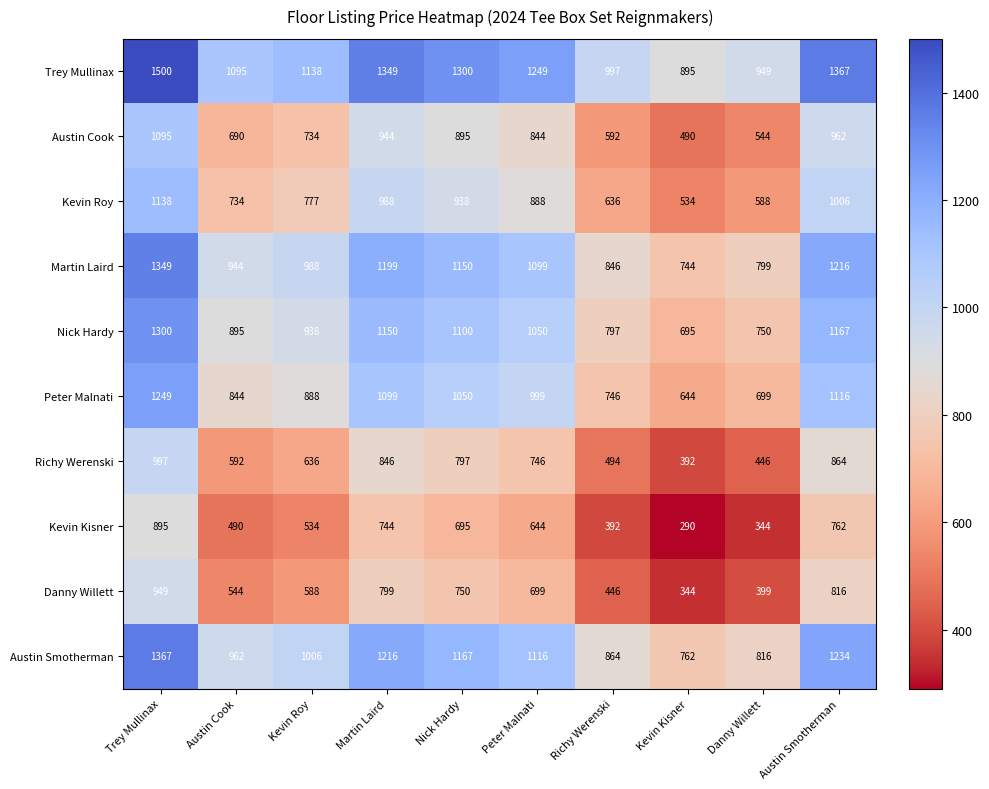

What is the approximate value of Austin Cook at Martin Laird, to the nearest 10?

940